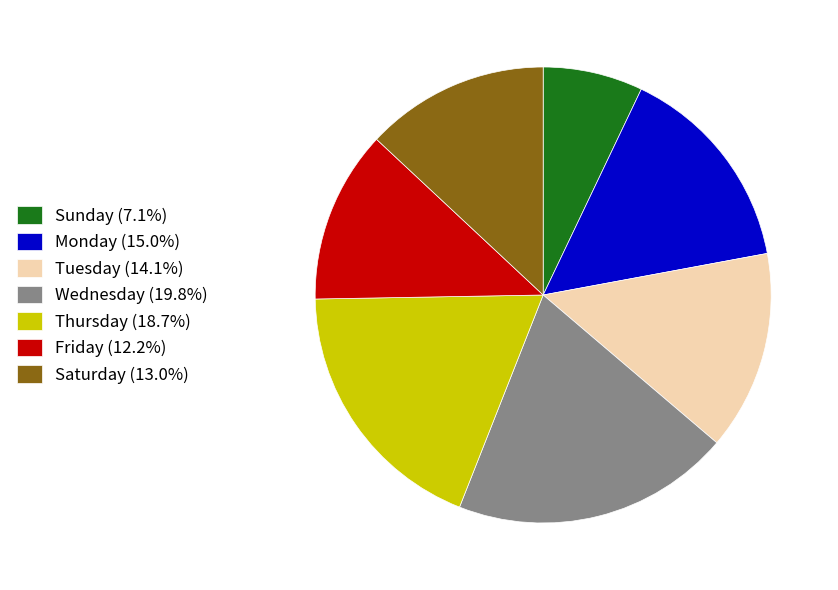

Is there a majority slice in this chart?

No